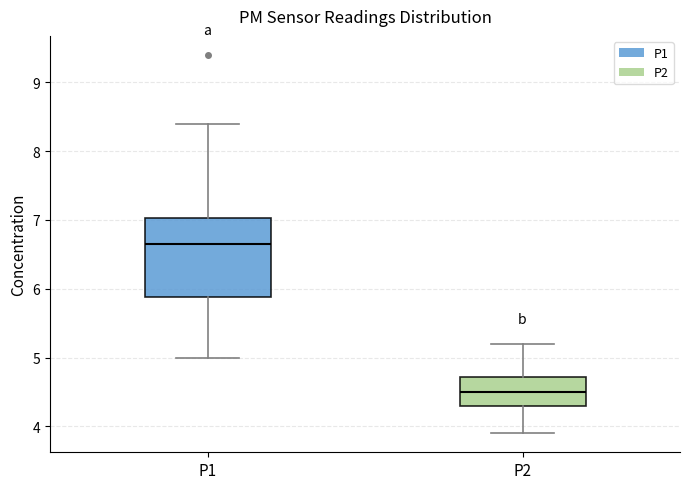

Where is the lower edge of the box for P2 on the y-axis? The values are not printed on the chart, so give them approximately, as read against the axis.

4.3